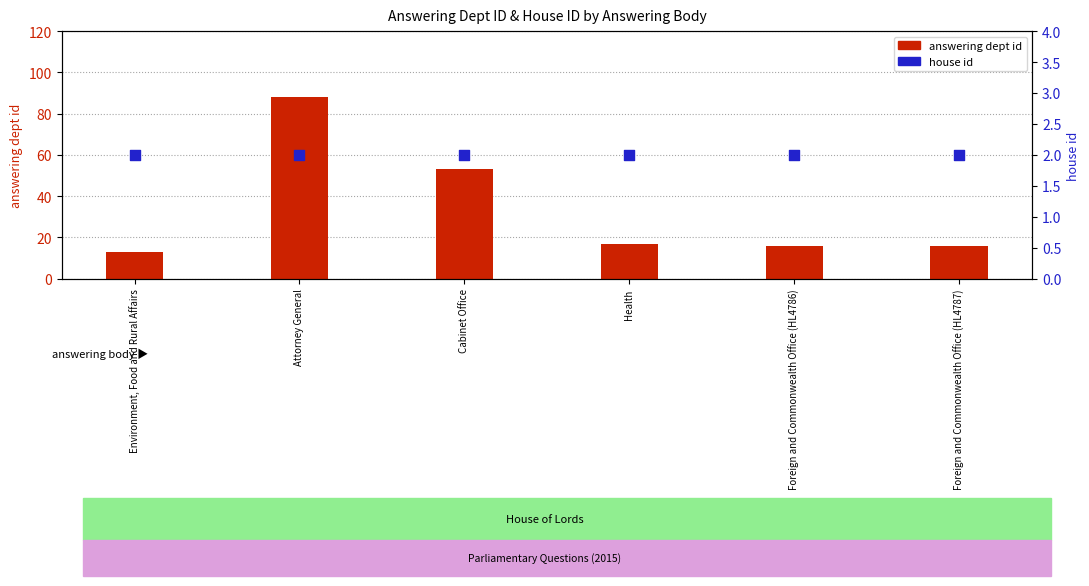

What are all the series names shown in the legend?

answering dept id, house id